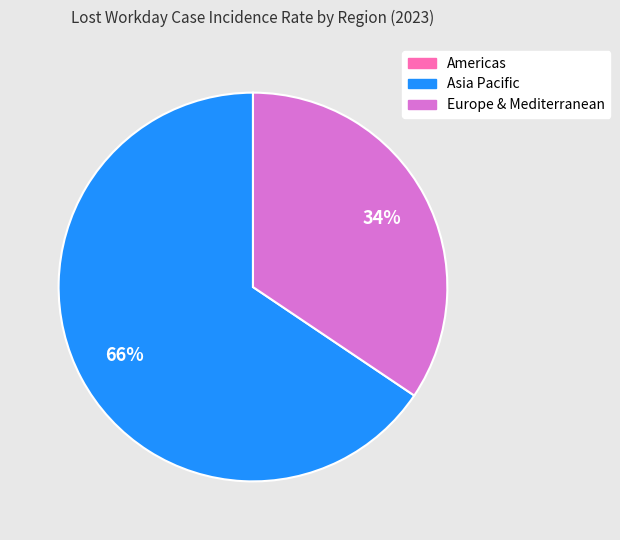

Which category accounts for the majority?

Asia Pacific